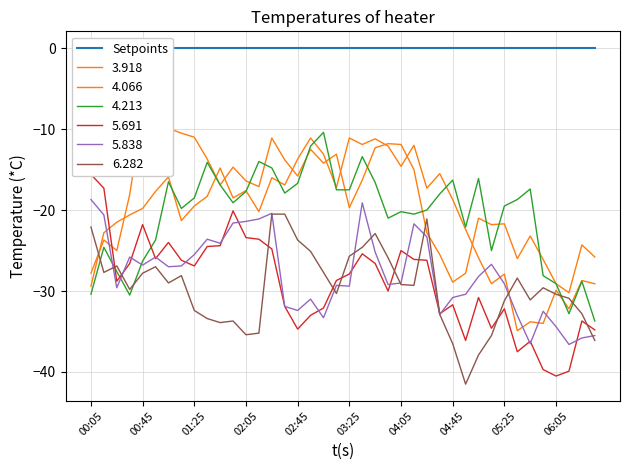

True or false: 5.838 and 4.066 intersect in this chart.

True